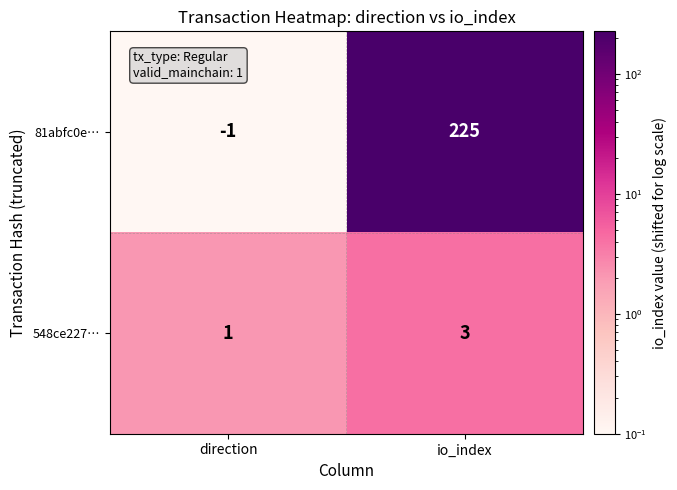

Is it true that 548ce227… equals 3 at io_index?

True